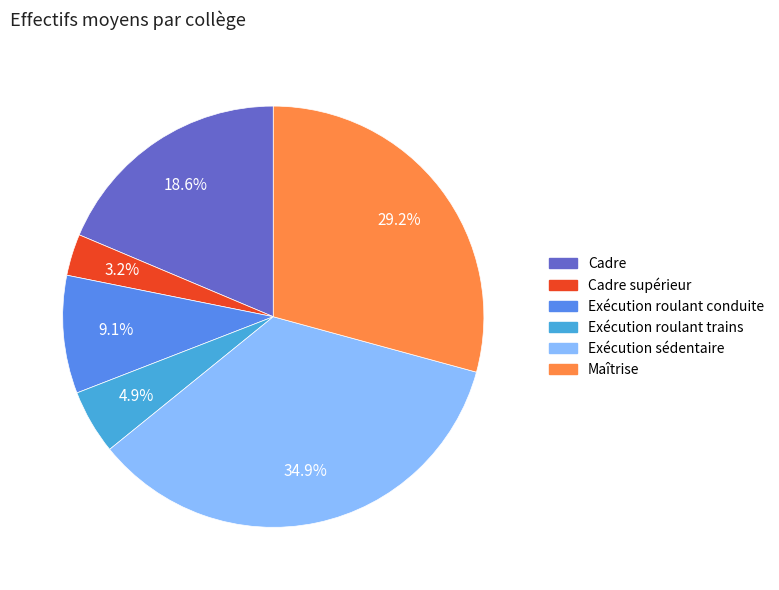

Is there a majority slice in this chart?

No